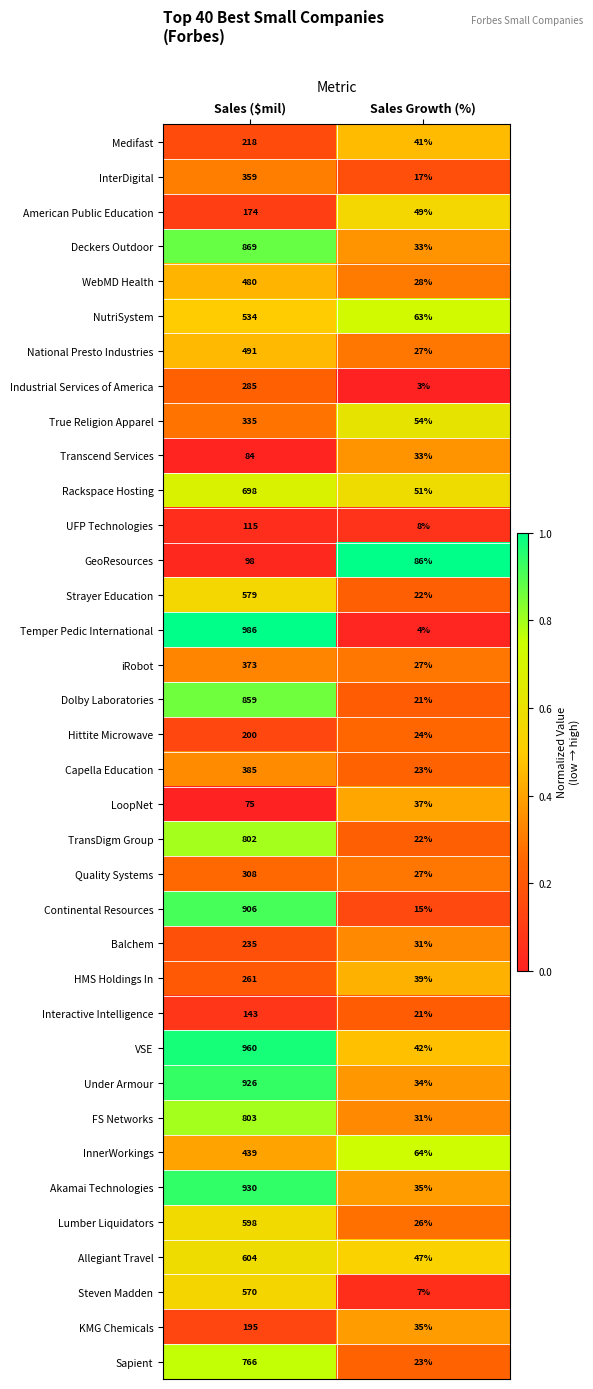

The value of Balchem at Sales ($mil) is 235. True or false?

True